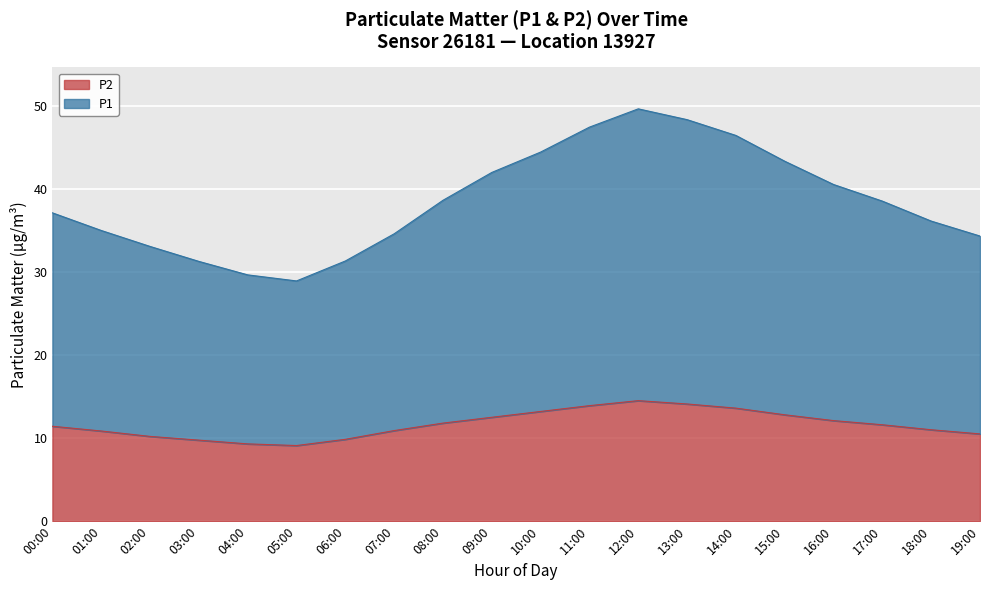

What is the difference between the P2 values at 06:00 and 00:00?

1.6